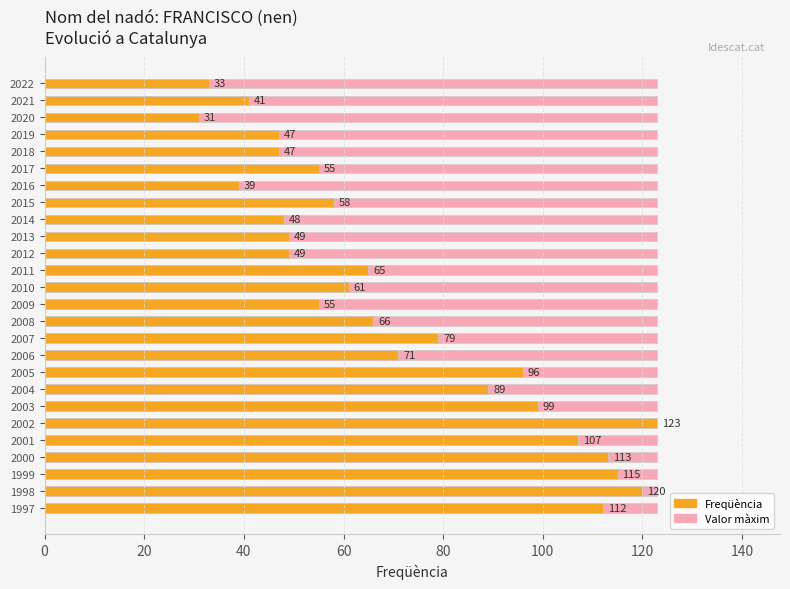

Does the chart contain stacked bars?

No